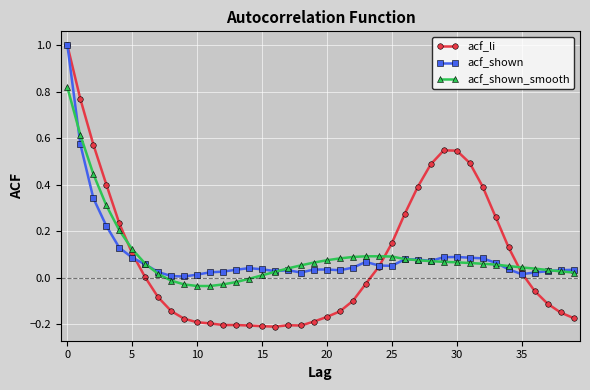

True or false: acf_li has more than 1 interior local peaks.

True